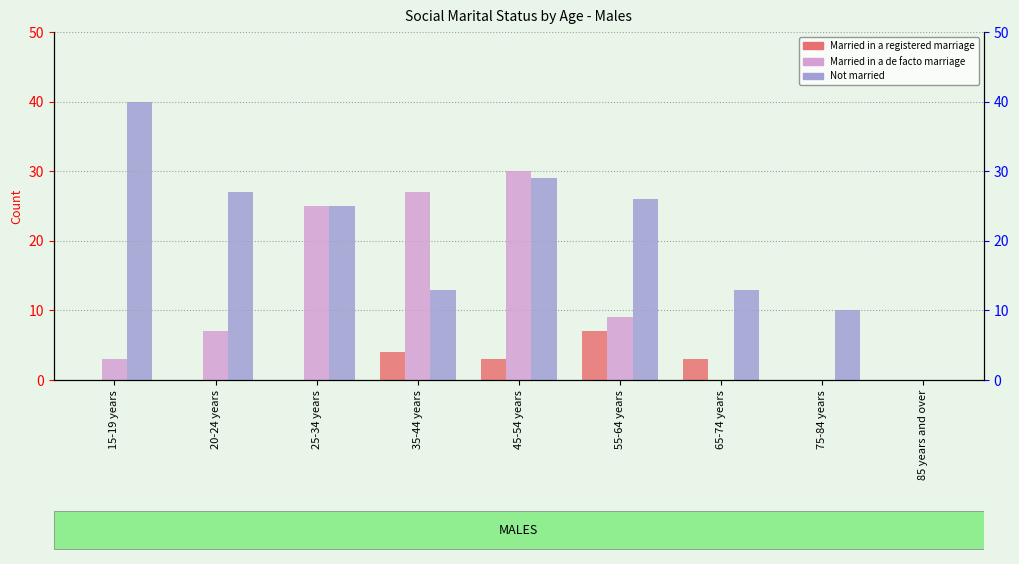

What is the difference between the highest and lowest values at 65-74 years?

13